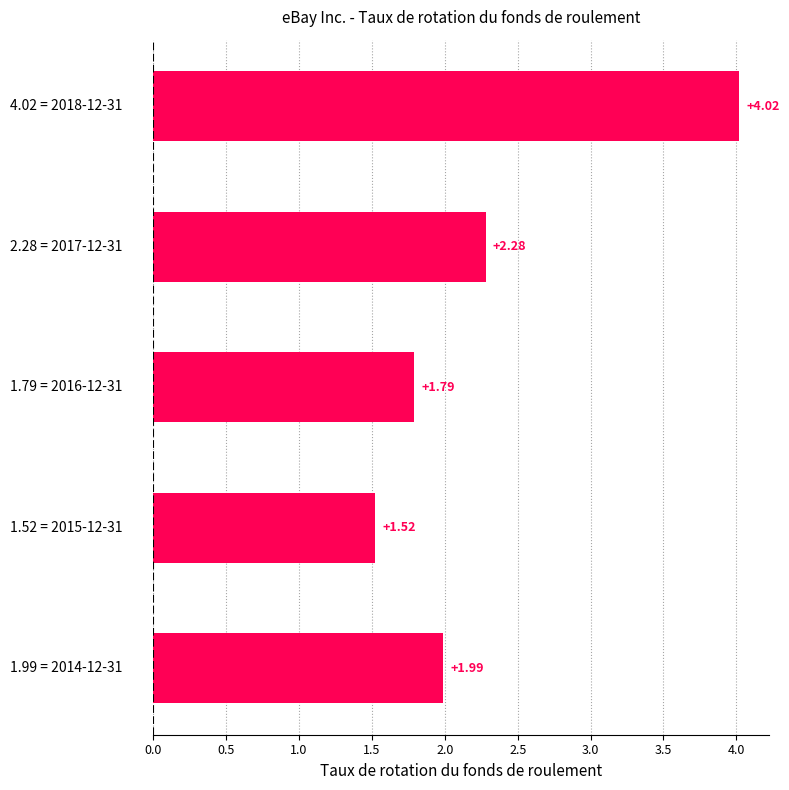

What is the maximum value shown in the chart?

4.0